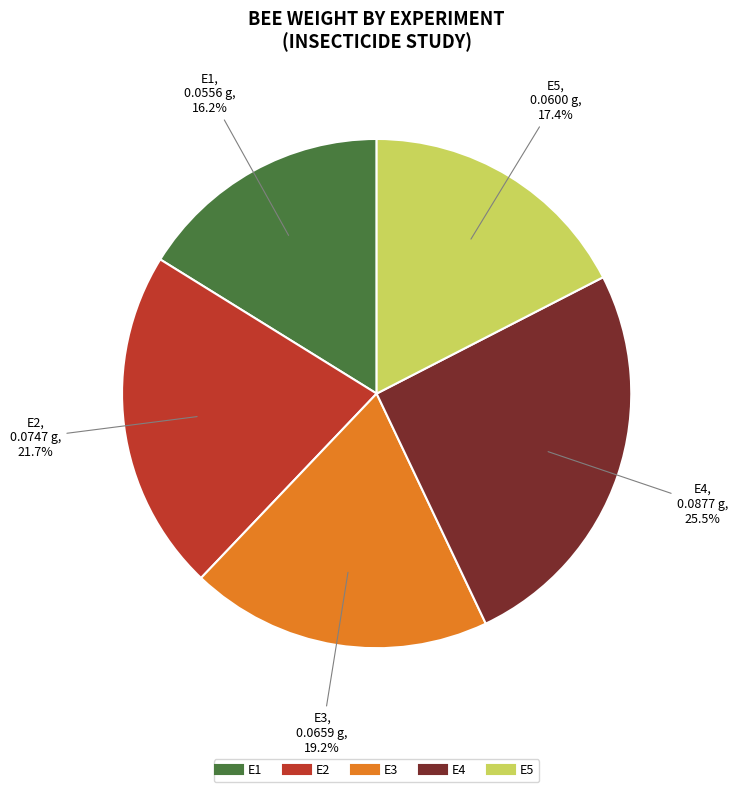

Does any single category account for the majority?

No